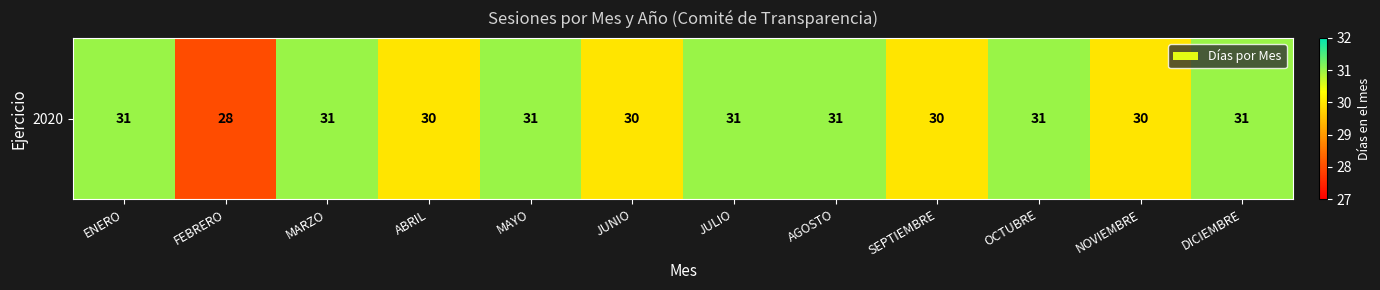

What value does the data have at JUNIO?

30